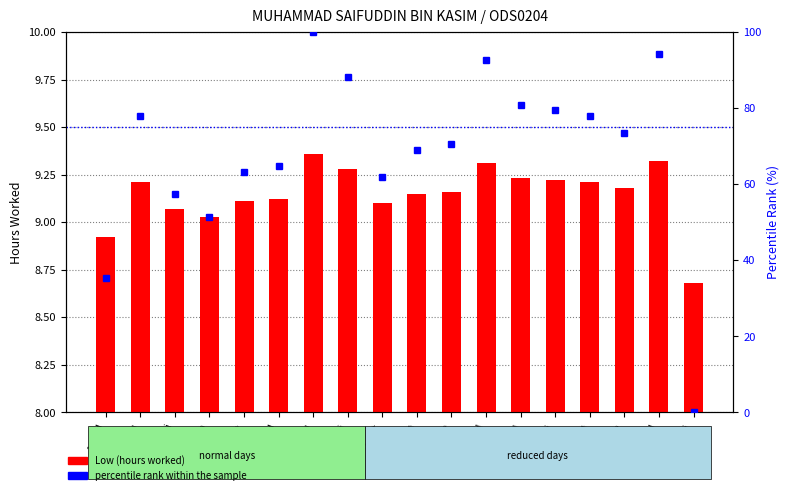

True or false: percentile rank within the sample has a value of 64.7 at 8-Wed.

True